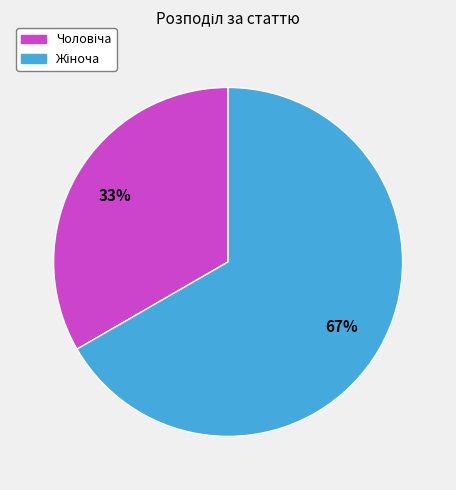

Is there any slice that represents more than half of the pie?

Yes